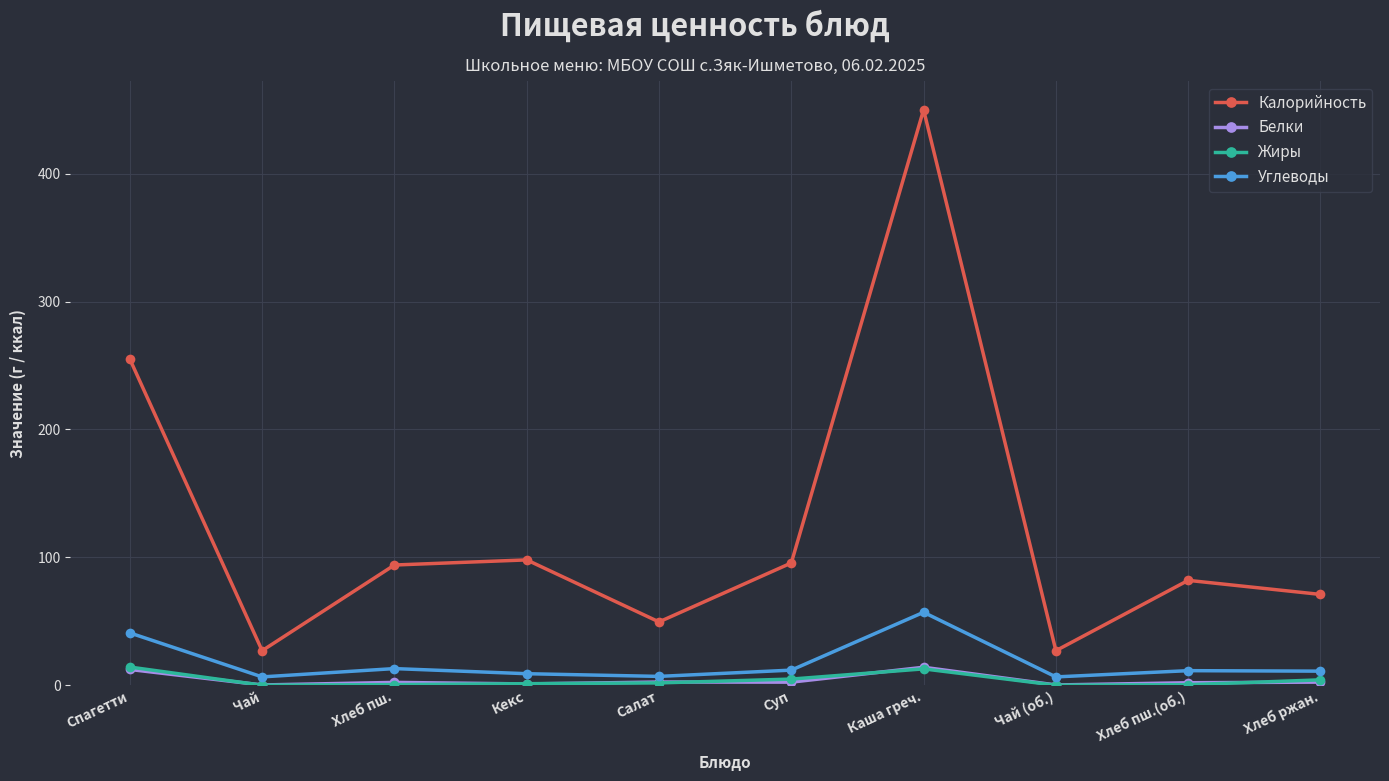

Which series has the largest total across all categories?

Калорийность